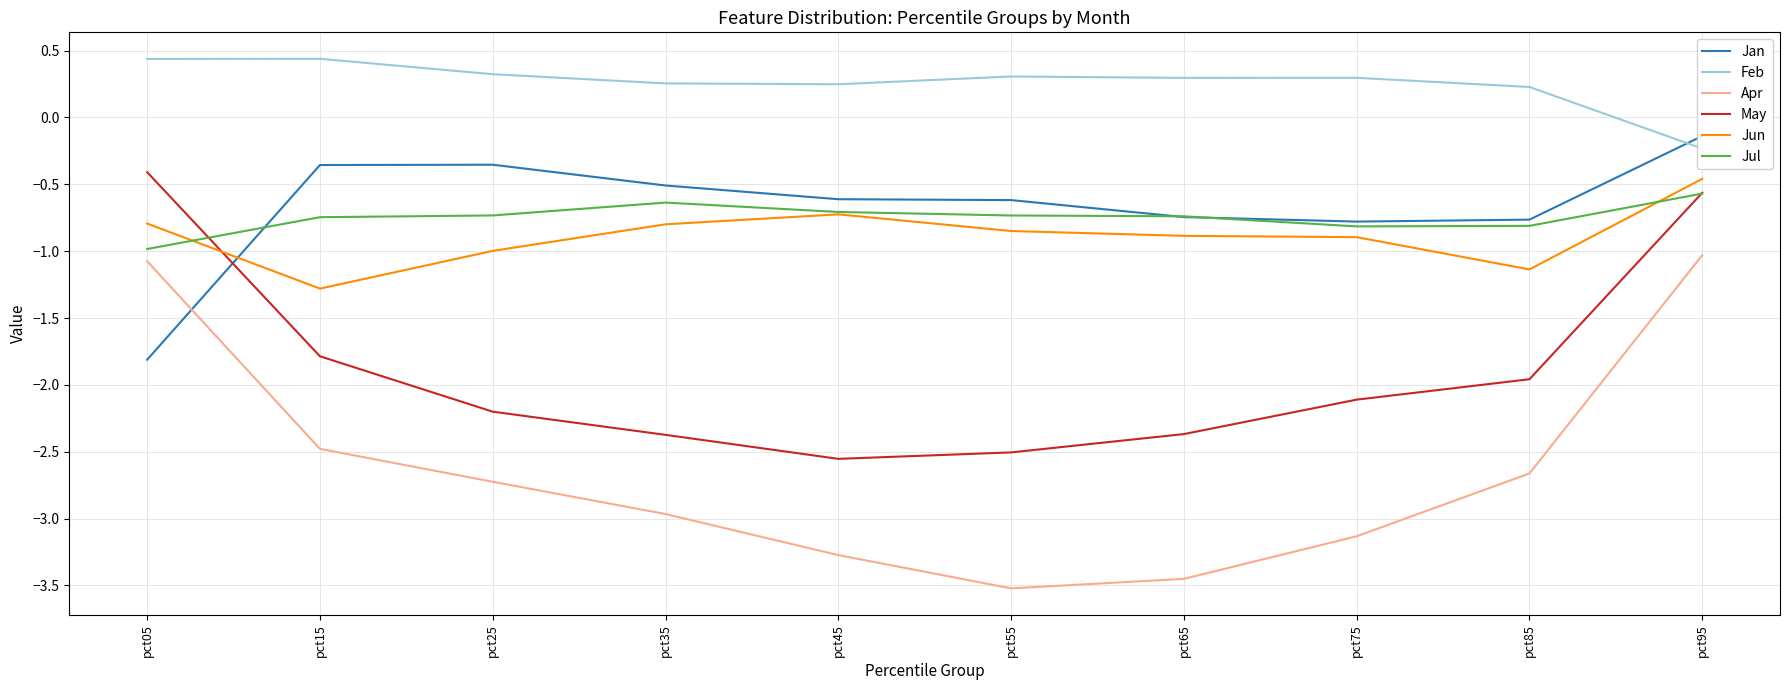

In Jul, how many points are higher than both neighbors (excluding endpoints)?

1